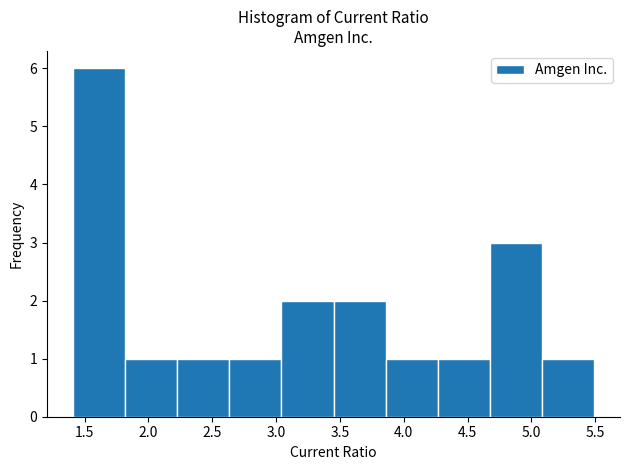

Reading left to right, transcribe this chart: for each bar, give the range it covers on the x-axis and its height. Neither the bar edges nor the heights are printed on the chart, so give them approximately, as read against the axes.

1.40 to 1.80: 6
1.80 to 2.25: 1
2.25 to 2.65: 1
2.65 to 3.05: 1
3.05 to 3.45: 2
3.45 to 3.85: 2
3.85 to 4.25: 1
4.25 to 4.65: 1
4.65 to 5.10: 3
5.10 to 5.50: 1